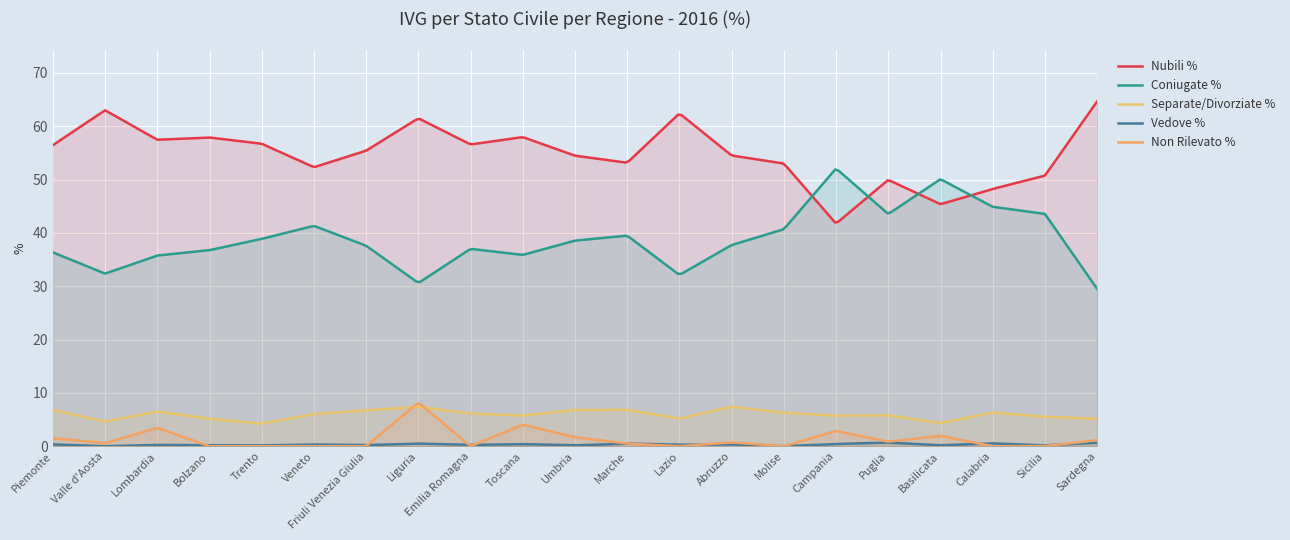

What is the label of the 15th point from the right?

Friuli Venezia Giulia